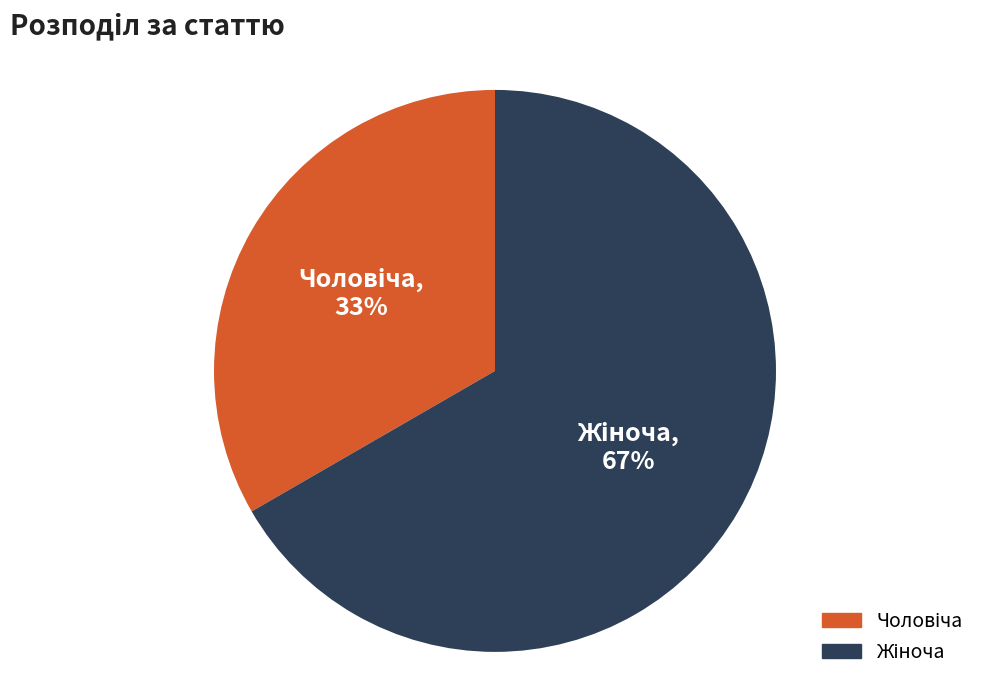

Is there any slice that represents more than half of the pie?

Yes